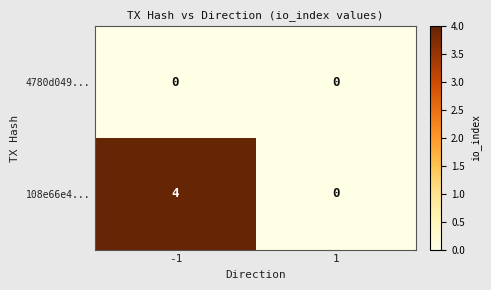

What is the total value across all series at -1?

4